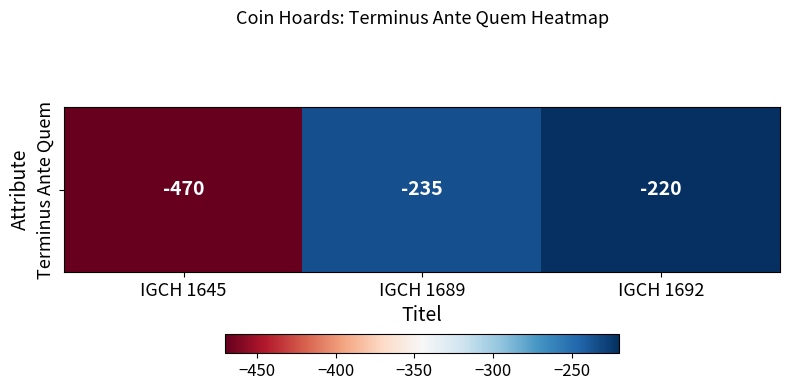

What is the smallest value displayed?

-470